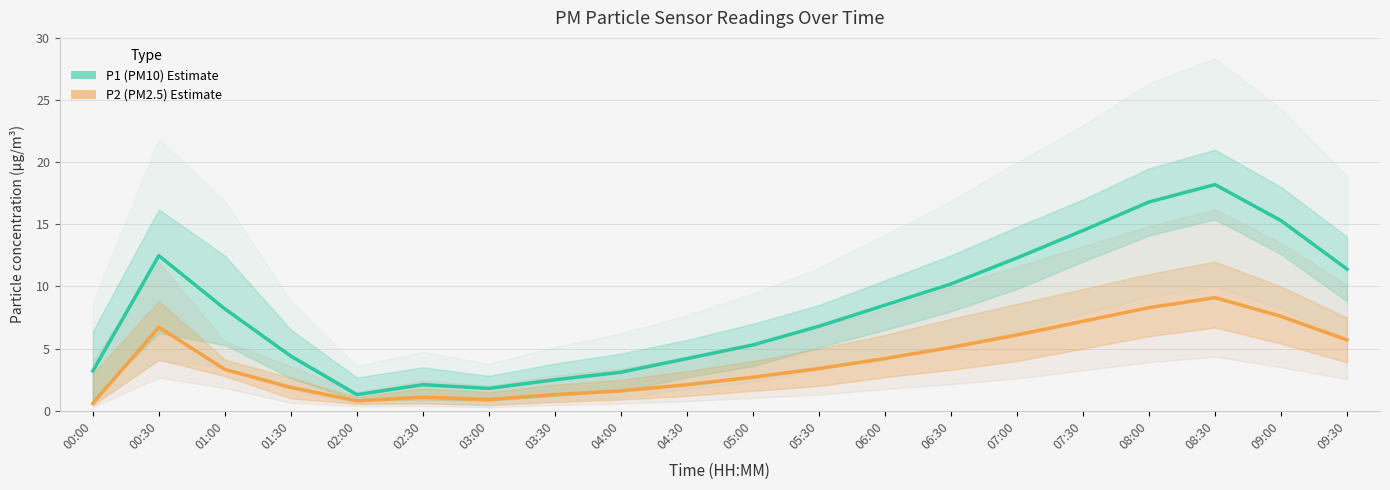

Reading left to right, transcribe all the data shown in this chart.

P1 (PM10): 00:00=3.2	00:30=12.5	01:00=8.2	01:30=4.4	02:00=1.3	02:30=2.1	03:00=1.8	03:30=2.5	04:00=3.1	04:30=4.2	05:00=5.3	05:30=6.8	06:00=8.5	06:30=10.2	07:00=12.3	07:30=14.5	08:00=16.8	08:30=18.2	09:00=15.3	09:30=11.4
P2 (PM2.5): 00:00=0.6	00:30=6.7	01:00=3.3	01:30=1.9	02:00=0.8	02:30=1.1	03:00=0.9	03:30=1.3	04:00=1.6	04:30=2.1	05:00=2.7	05:30=3.4	06:00=4.2	06:30=5.1	07:00=6.1	07:30=7.2	08:00=8.3	08:30=9.1	09:00=7.6	09:30=5.7